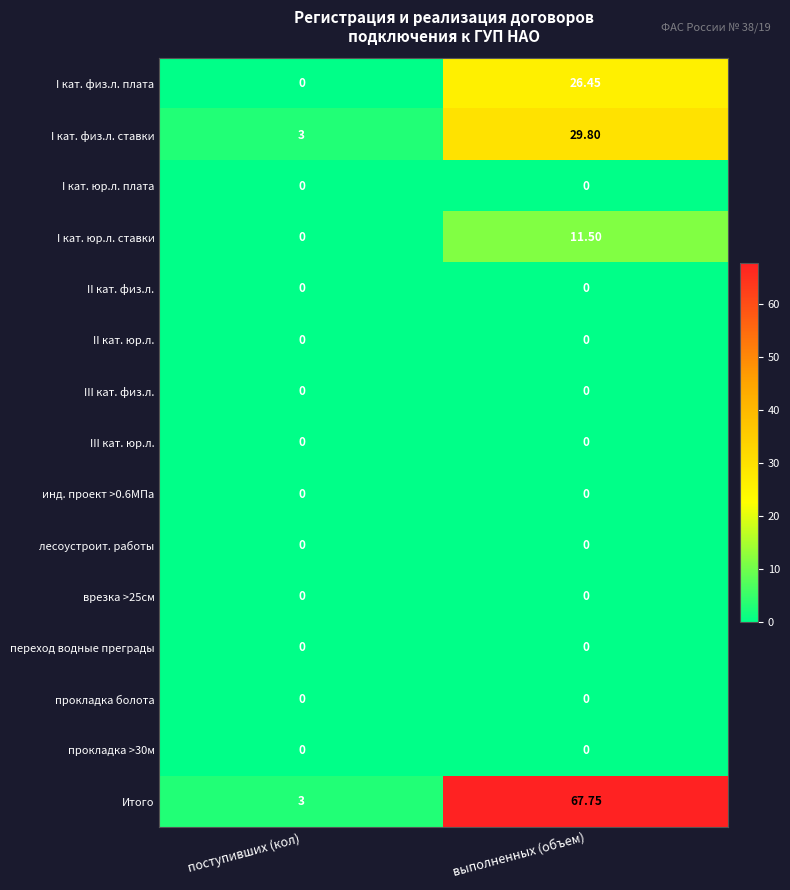

Which series has the widest spread of values?

Итого